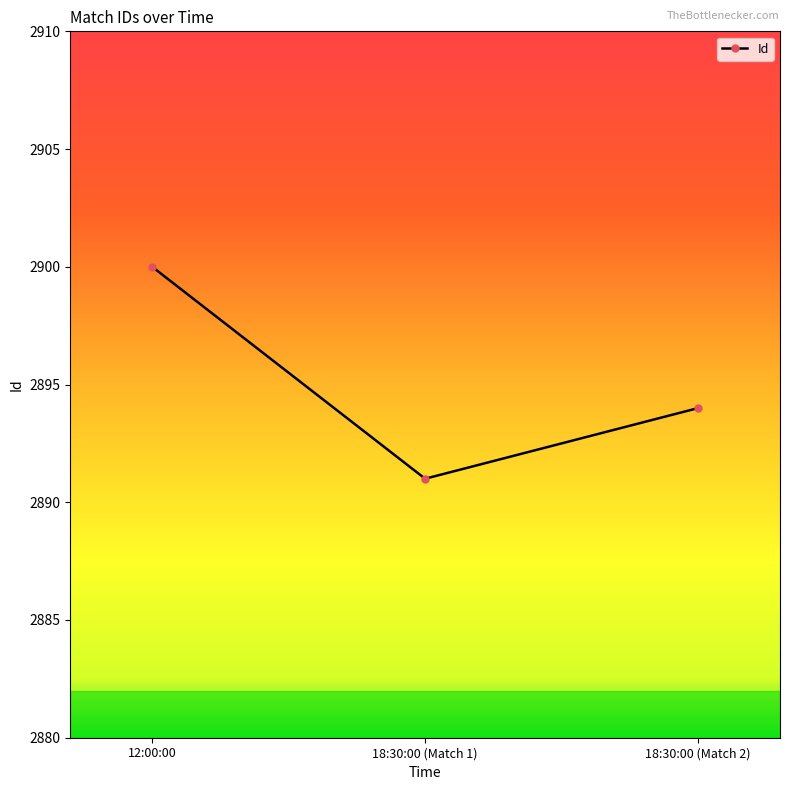

What is the minimum value shown in the chart?

2891